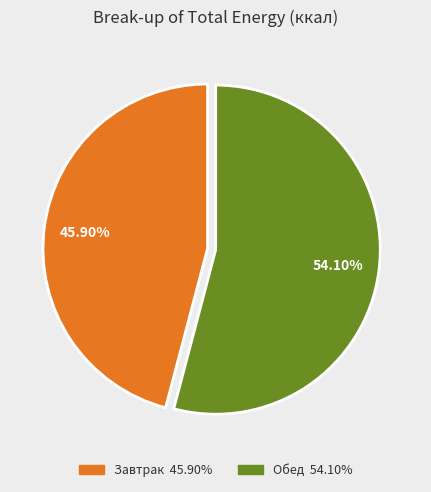

What is the smallest slice in the pie chart?

Завтрак